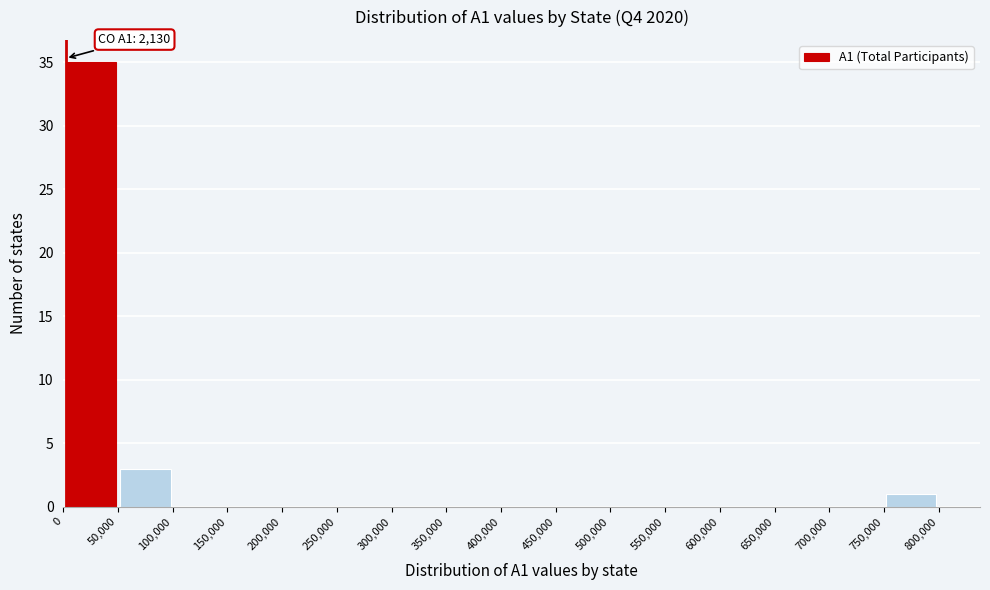

Which range on the x-axis has the tallest bar?

0 to 50,000